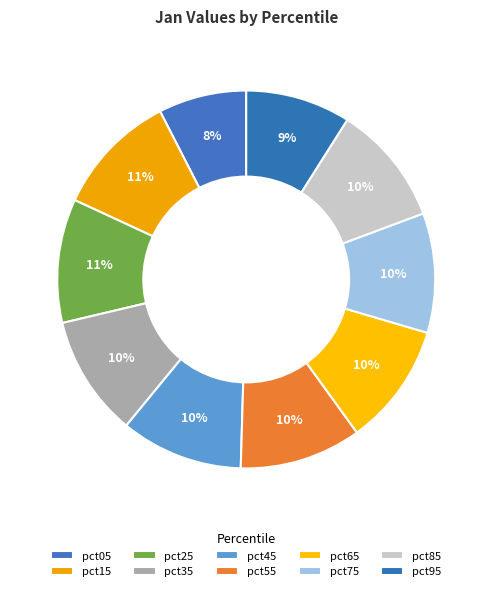

To the nearest percent, what portion does pct35 represent?

10%